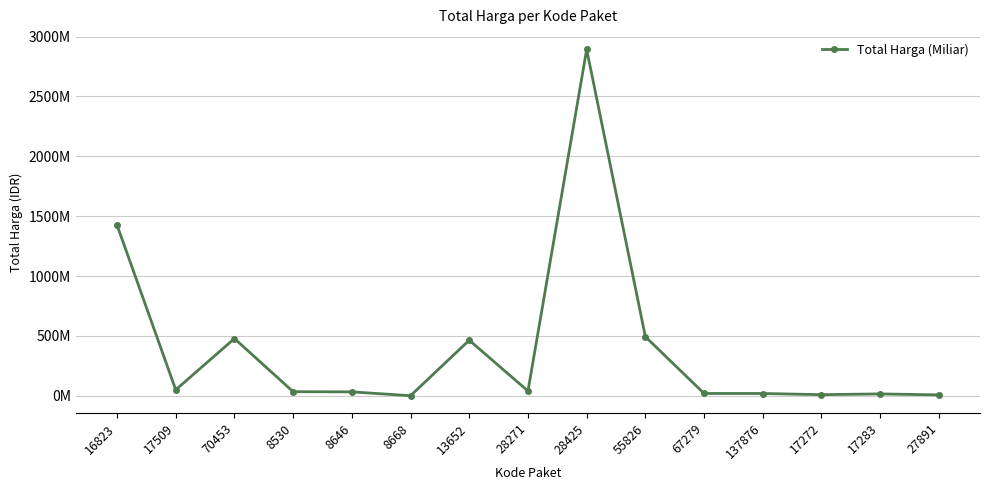

Which label corresponds to the largest value in the chart?

28425